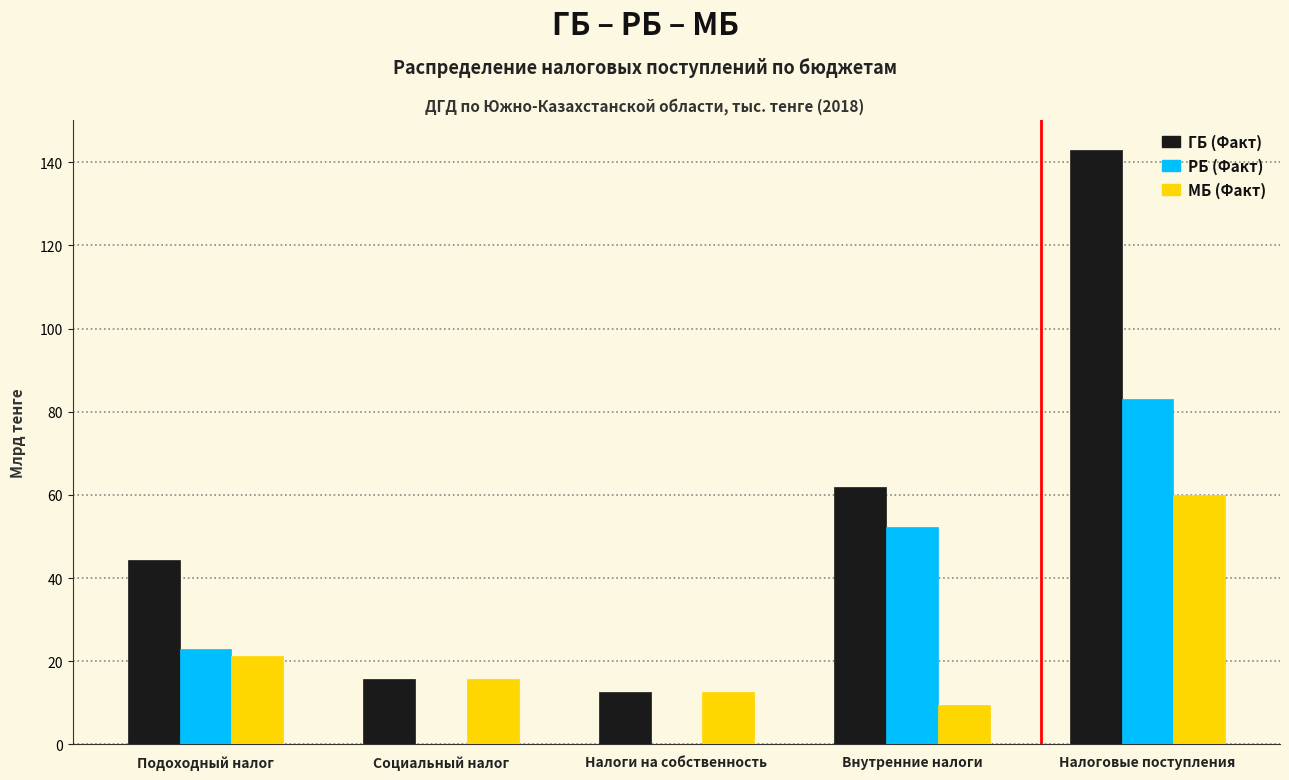

Reading left to right, extract all data points from this chart.

ГБ (Факт): Подоходный налог=44.4	Социальный налог=15.7	Налоги на собственность=12.6	Внутренние налоги=61.8	Налоговые поступления=143.0
РБ (Факт): Подоходный налог=23.0	Социальный налог=0.0	Налоги на собственность=0.0	Внутренние налоги=52.3	Налоговые поступления=83.1
МБ (Факт): Подоходный налог=21.4	Социальный налог=15.7	Налоги на собственность=12.6	Внутренние налоги=9.5	Налоговые поступления=59.9